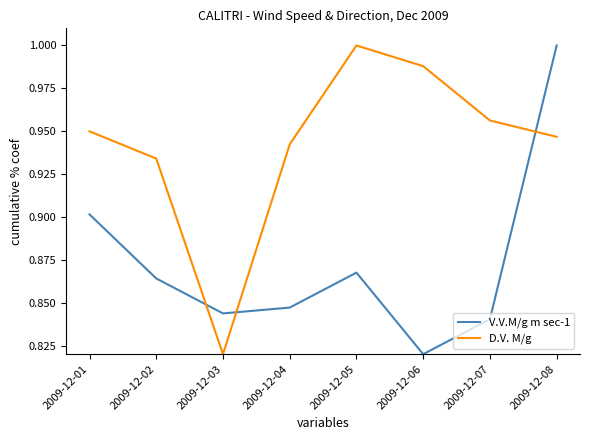

Between which two adjacent categories do V.V.M/g m sec-1 and D.V. M/g first intersect?

2009-12-02 and 2009-12-03